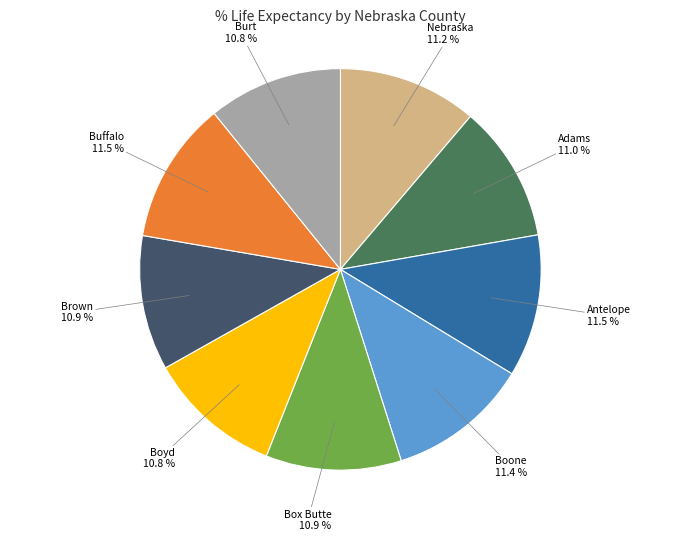

Approximately how many times larger is the value at Burt compared to Nebraska?

1.0